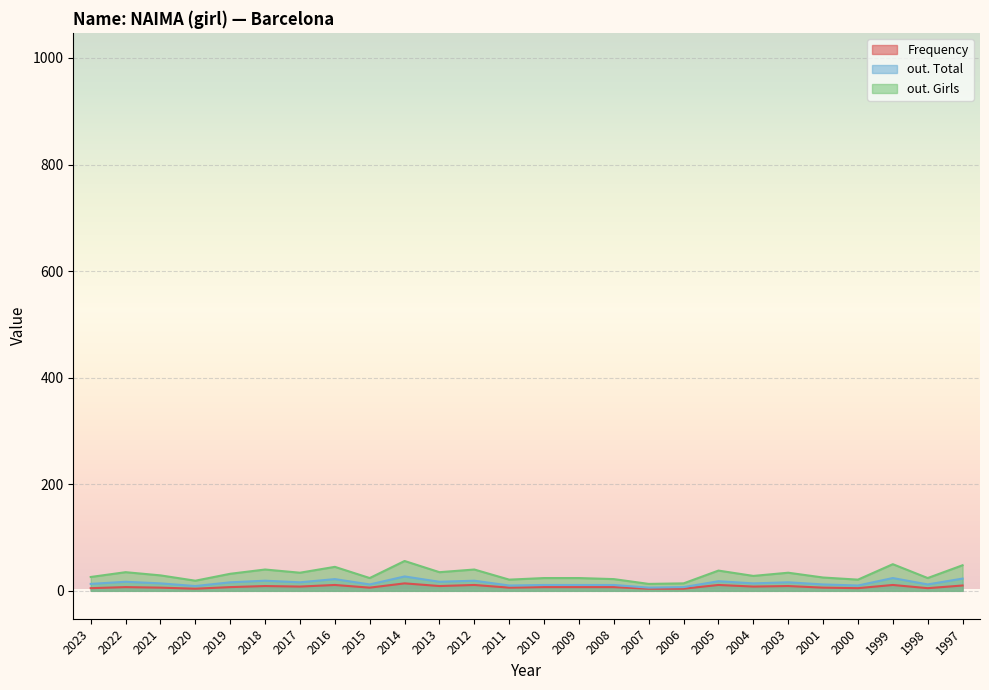

What are all the series names shown in the legend?

Frequency, out. Total, out. Girls